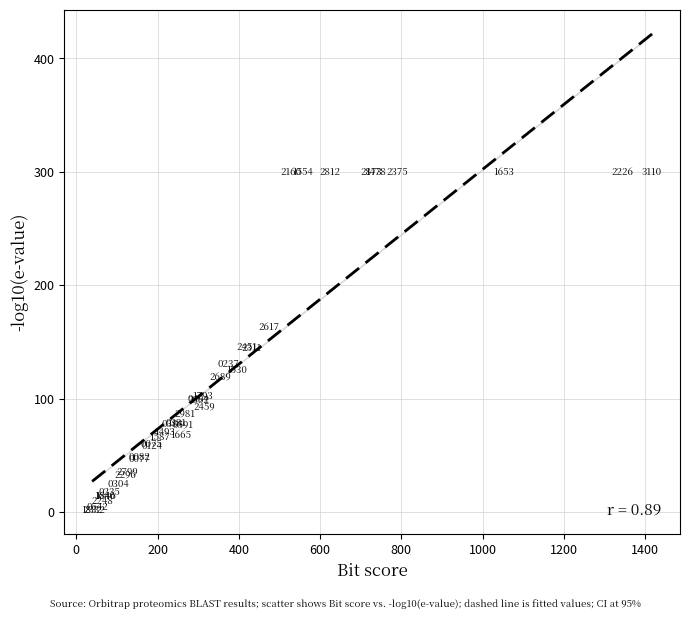

What Y value in the scatter plot is closest to 150?

146.0